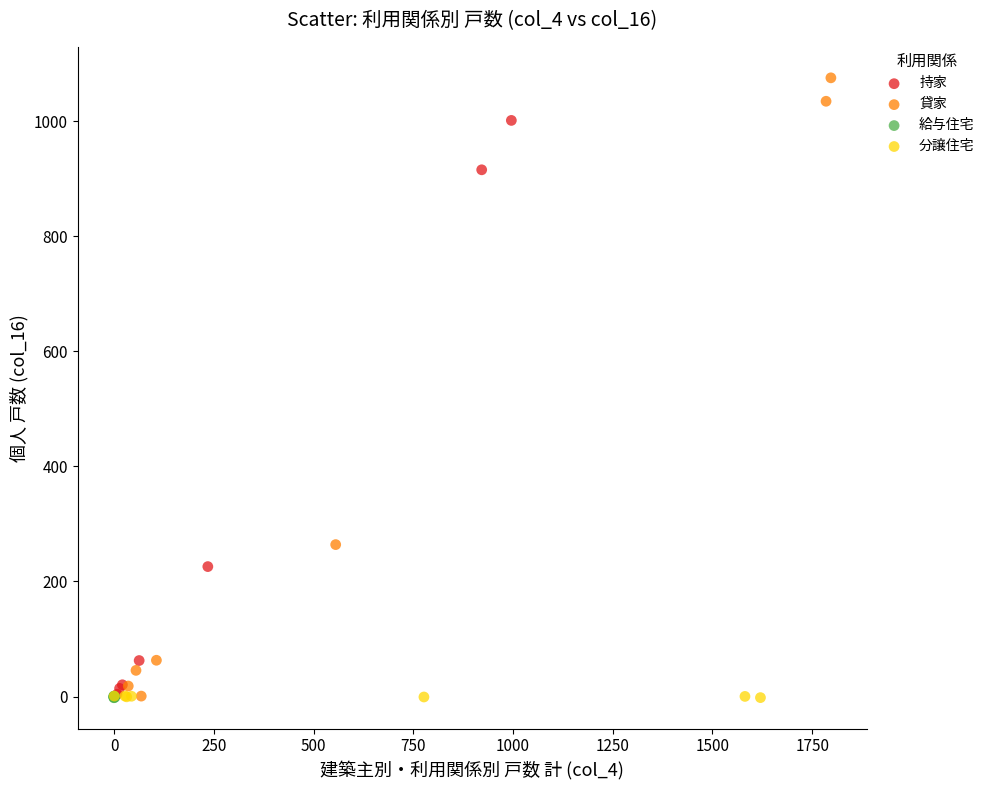

Which series contains the highest Y value?

貸家